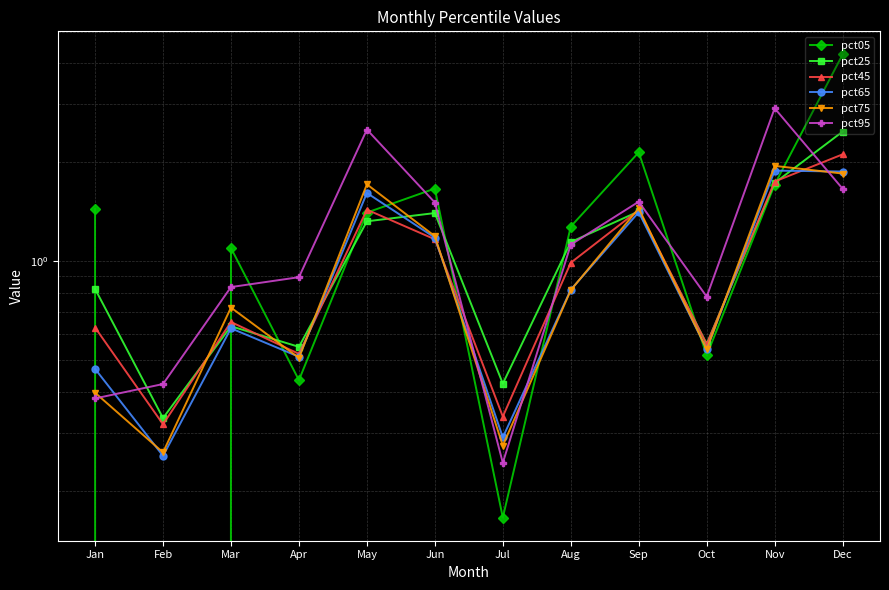

List the labels in order of pct25 value, largest first.

Dec, Nov, Sep, Jun, May, Aug, Jan, Mar, Oct, Apr, Jul, Feb